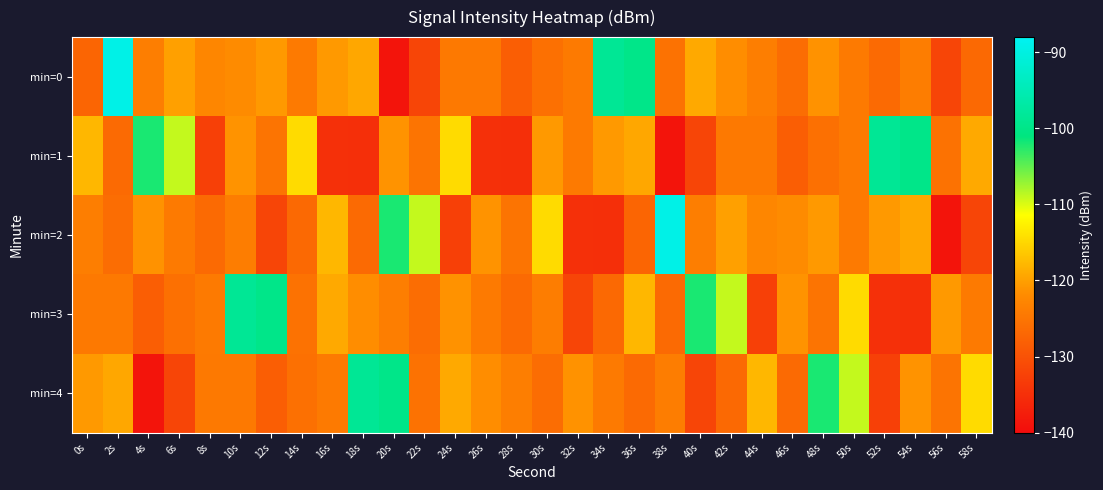

List the series in order of their peak value, highest first.

min=0, min=2, min=1, min=3, min=4